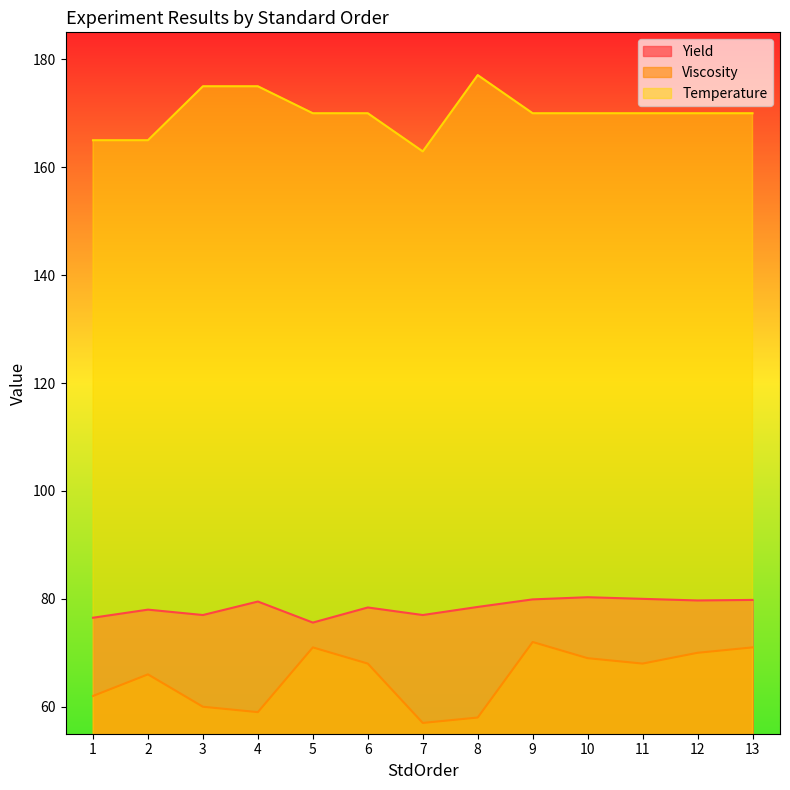

How many lines are shown in the chart?

3